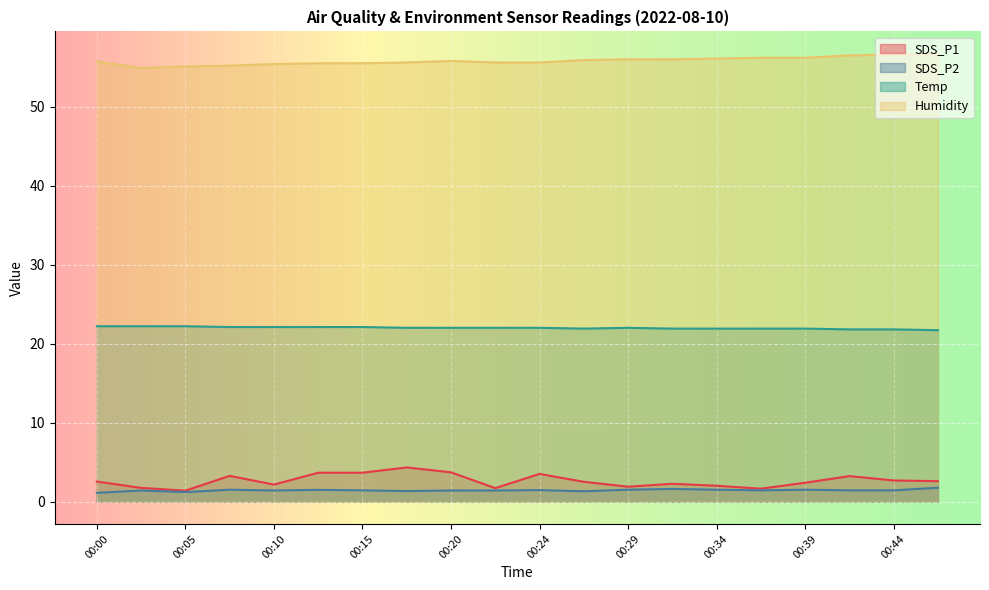

At how many categories does at least one series exceed 19?

20